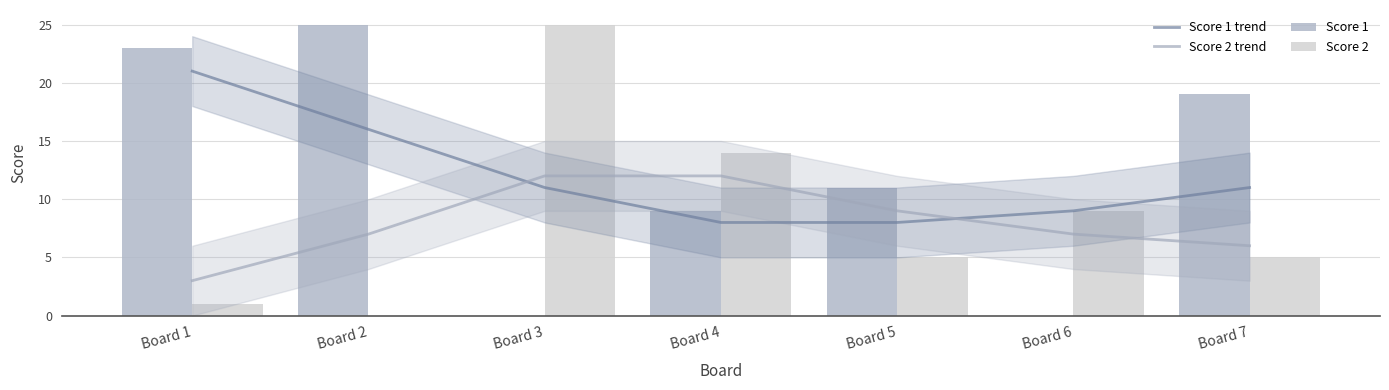

What is the difference between the Score 2 values at Board 3 and Board 7?

20